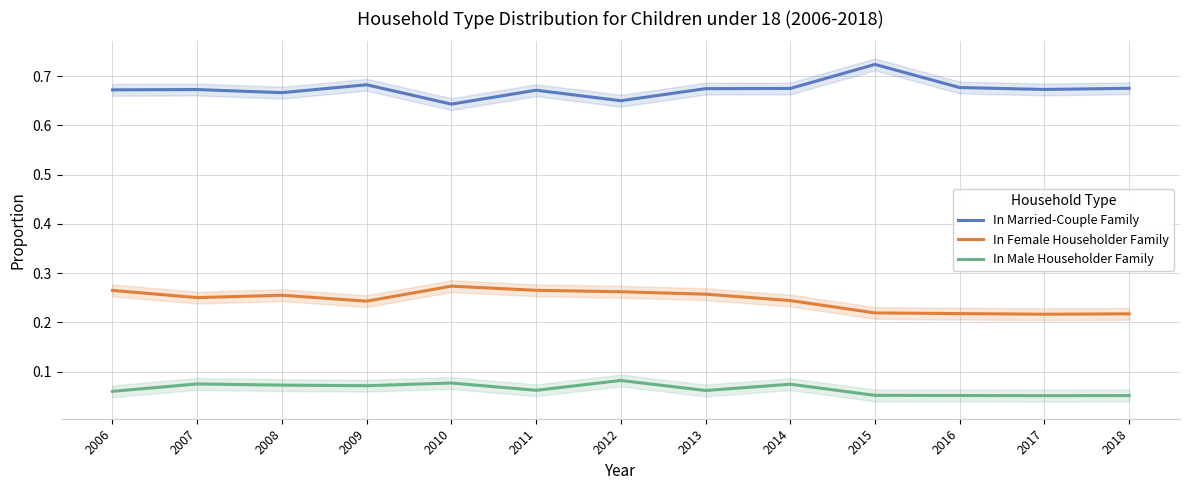

Reading left to right, what are all the values shown in this chart?

In Married-Couple Family: 0.7	0.7	0.7	0.7	0.6	0.7	0.6	0.7	0.7	0.7	0.7	0.7	0.7
In Female Householder Family: 0.3	0.3	0.3	0.2	0.3	0.3	0.3	0.3	0.2	0.2	0.2	0.2	0.2
In Male Householder Family: 0.1	0.1	0.1	0.1	0.1	0.1	0.1	0.1	0.1	0.1	0.1	0.1	0.1